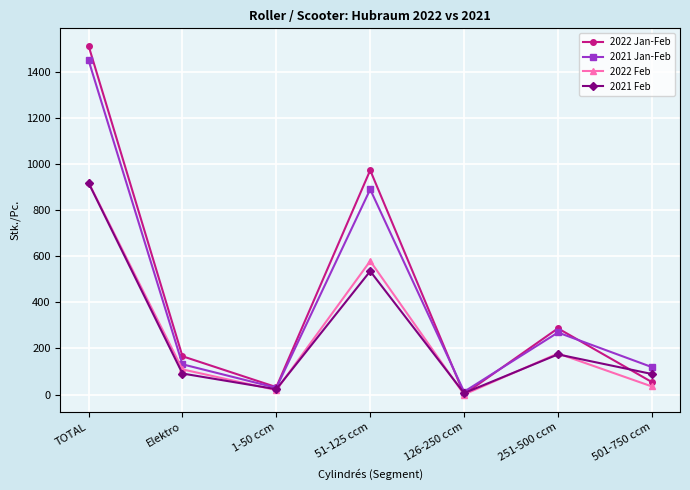

The value of 2022 Jan-Feb at Elektro is 277. True or false?

False